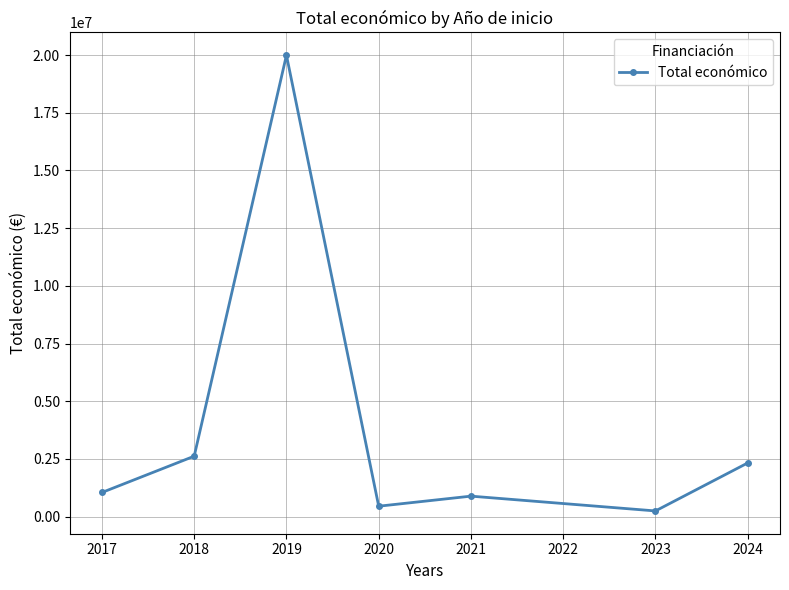

True or false: the data has more than 0 interior local peaks.

True